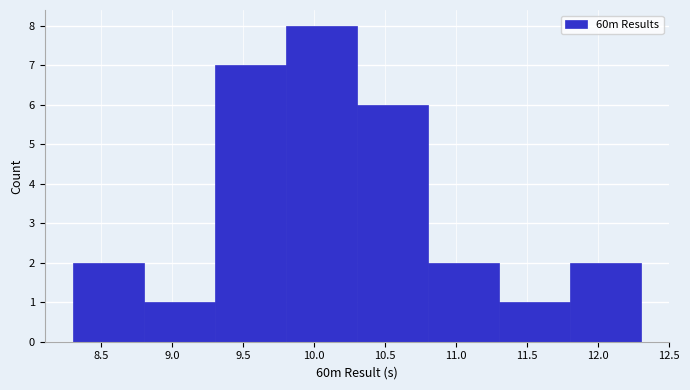

Over which range of the x-axis is the bar tallest?

9.8 to 10.3